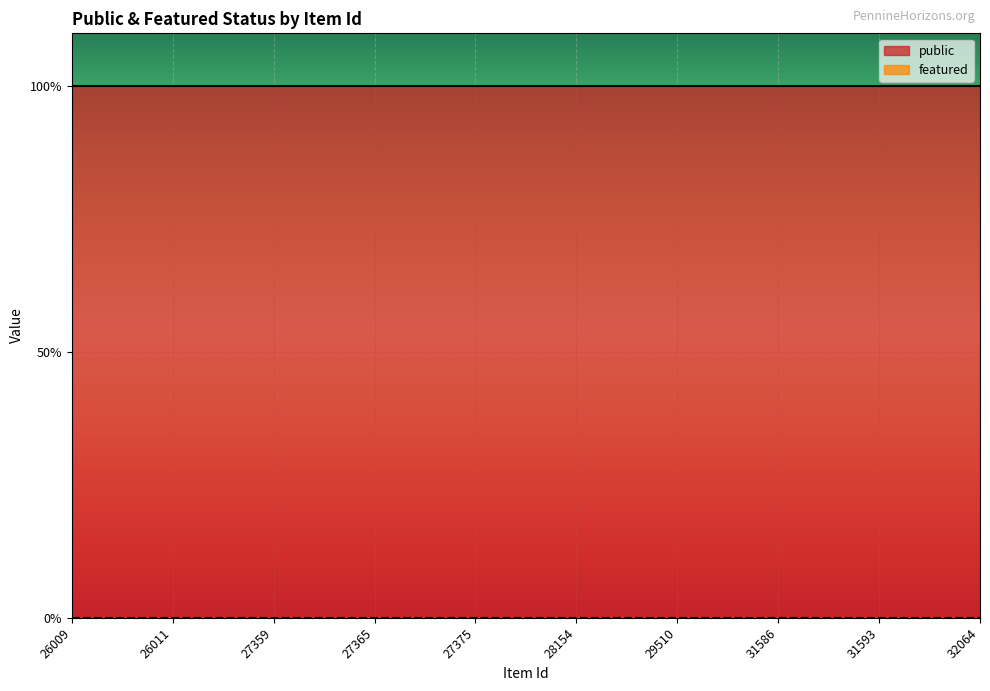

What is the sum of all public values?

10